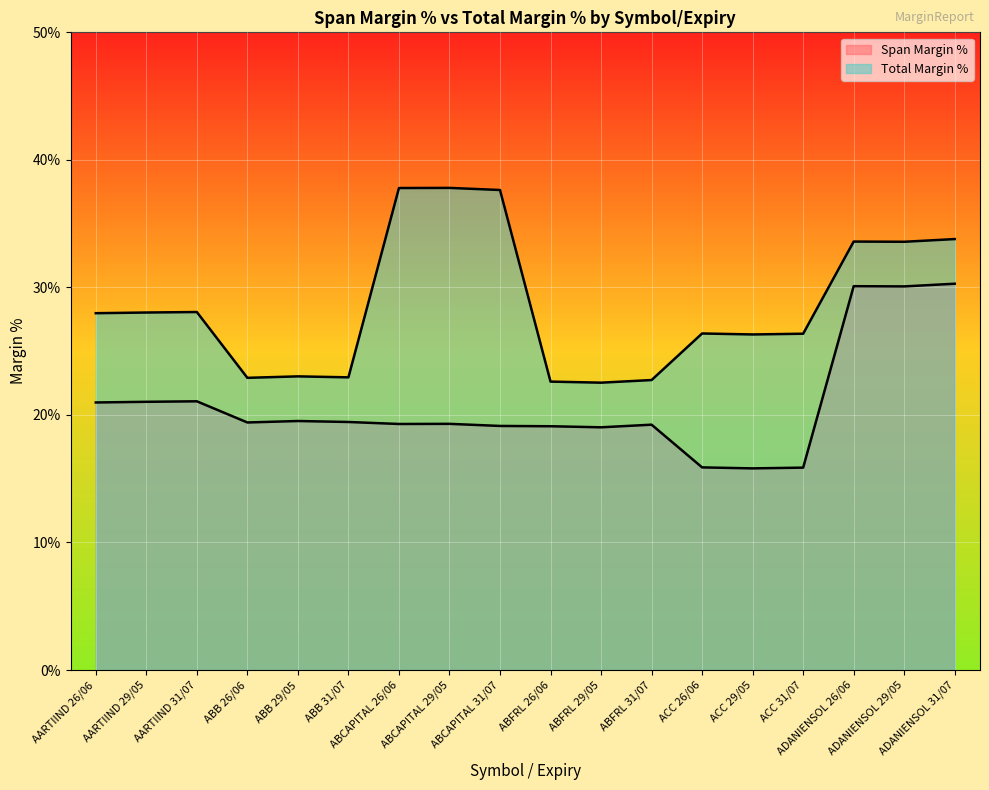

Reading right to left, extract all data points from this chart.

Span Margin %: ADANIENSOL 31/07=30.3	ADANIENSOL 29/05=30.1	ADANIENSOL 26/06=30.1	ACC 31/07=15.9	ACC 29/05=15.8	ACC 26/06=15.9	ABFRL 31/07=19.2	ABFRL 29/05=19.0	ABFRL 26/06=19.1	ABCAPITAL 31/07=19.1	ABCAPITAL 29/05=19.3	ABCAPITAL 26/06=19.3	ABB 31/07=19.4	ABB 29/05=19.5	ABB 26/06=19.4	AARTIIND 31/07=21.1	AARTIIND 29/05=21.0	AARTIIND 26/06=21.0
Total Margin %: ADANIENSOL 31/07=33.8	ADANIENSOL 29/05=33.6	ADANIENSOL 26/06=33.6	ACC 31/07=26.4	ACC 29/05=26.3	ACC 26/06=26.4	ABFRL 31/07=22.7	ABFRL 29/05=22.5	ABFRL 26/06=22.6	ABCAPITAL 31/07=37.6	ABCAPITAL 29/05=37.8	ABCAPITAL 26/06=37.8	ABB 31/07=22.9	ABB 29/05=23.0	ABB 26/06=22.9	AARTIIND 31/07=28.1	AARTIIND 29/05=28.0	AARTIIND 26/06=28.0